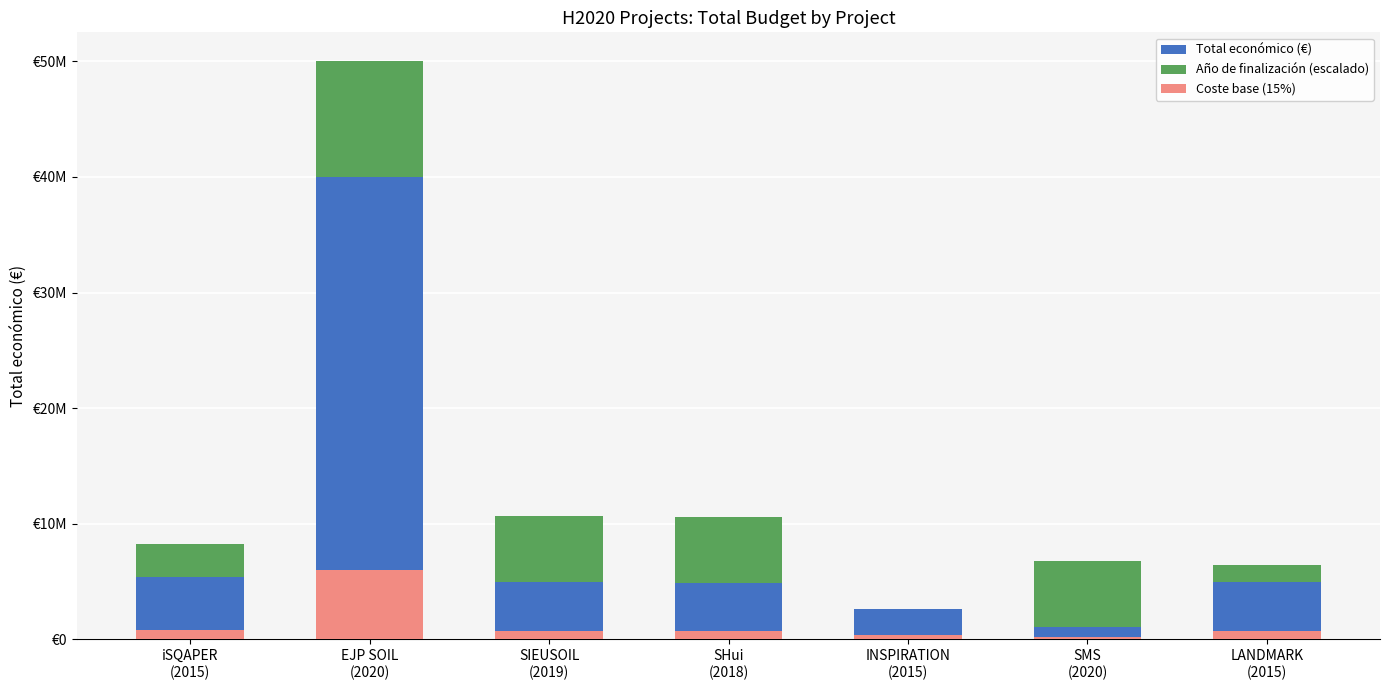

What are all the series names shown in the legend?

Total económico (€), Año de finalización (escalado), Coste base (15%)